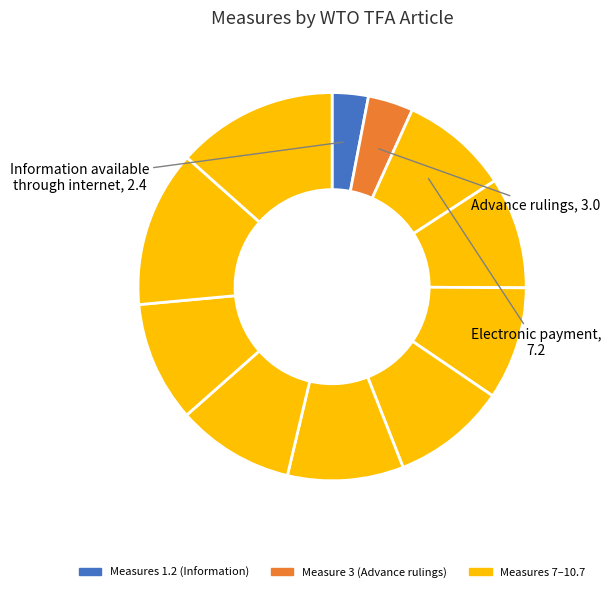

How many slices are in this pie chart?

11